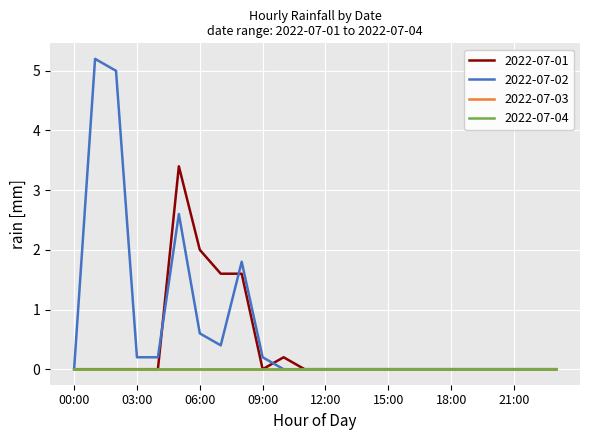

Is this an area chart (filled region under the line)?

No